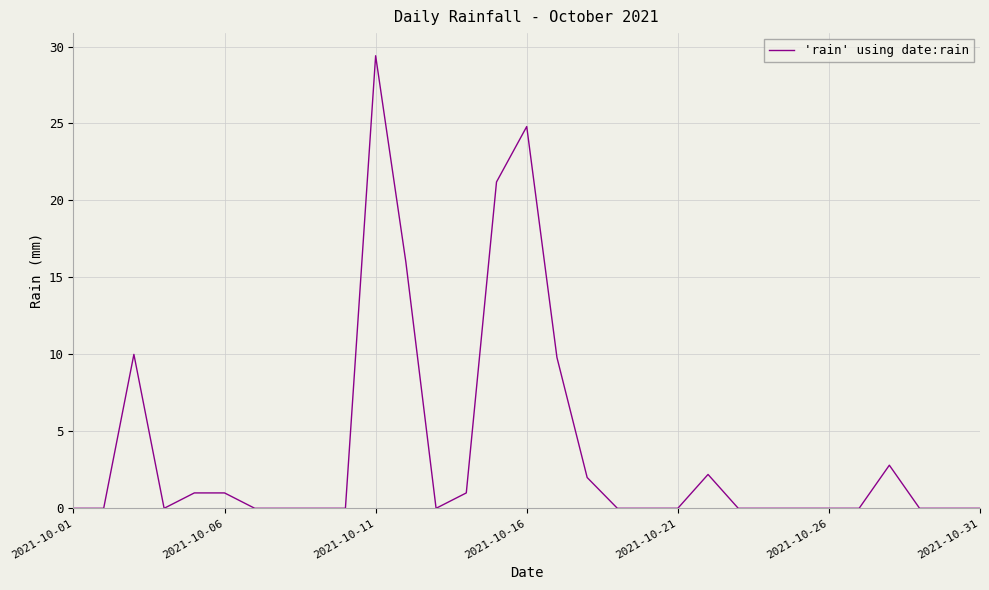

What is the greatest value displayed?

29.4